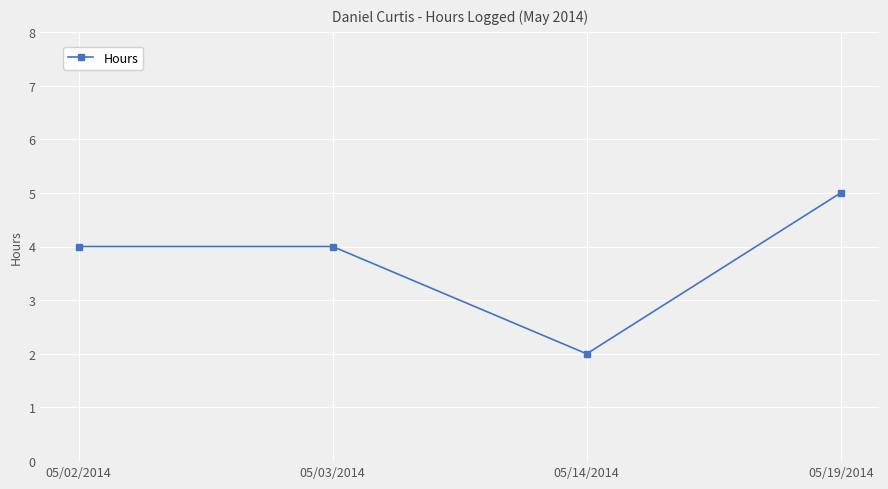

What is the sum of the values at 05/19/2014 and 05/03/2014?

9